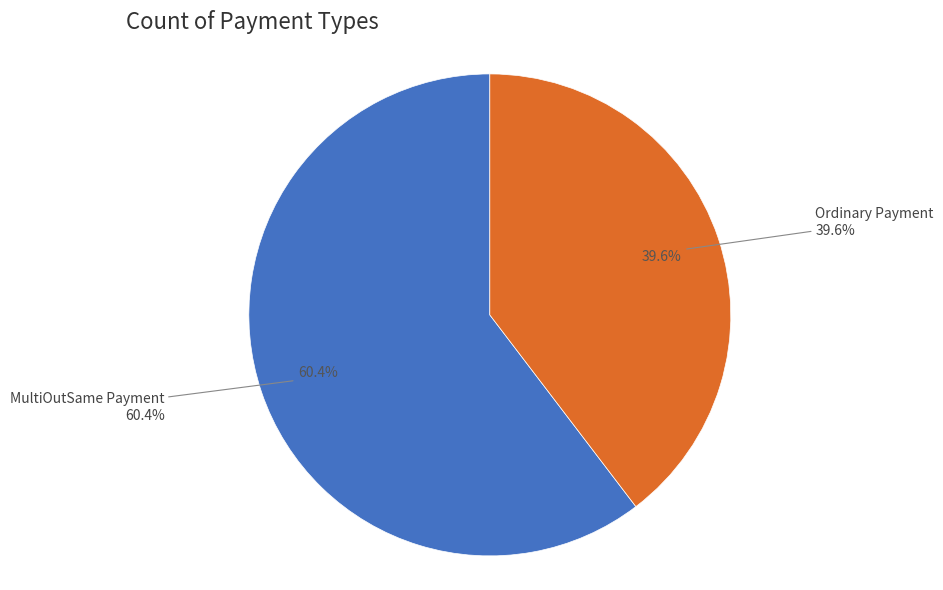

Count the number of slices in the pie.

2